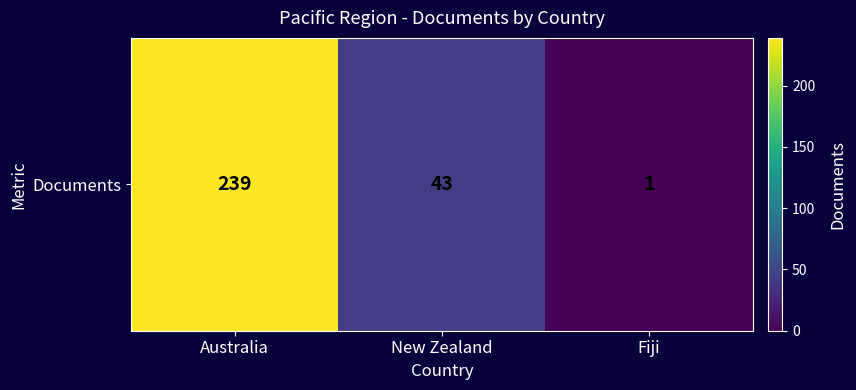

Reading left to right, extract all data points from this chart.

Australia=239	New Zealand=43	Fiji=1